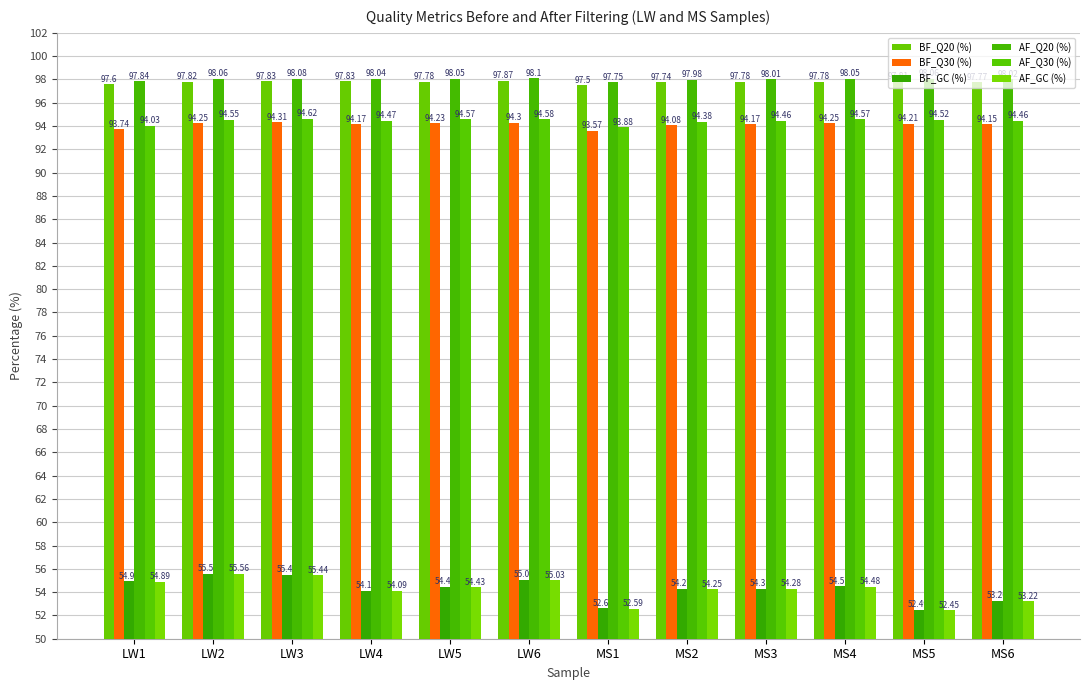

Between LW4 and LW5, which is larger?

LW4